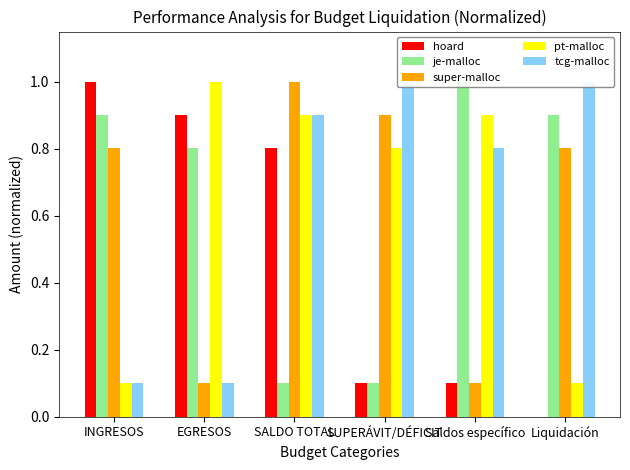

Count the super-malloc values in the range 0 to 1.

6